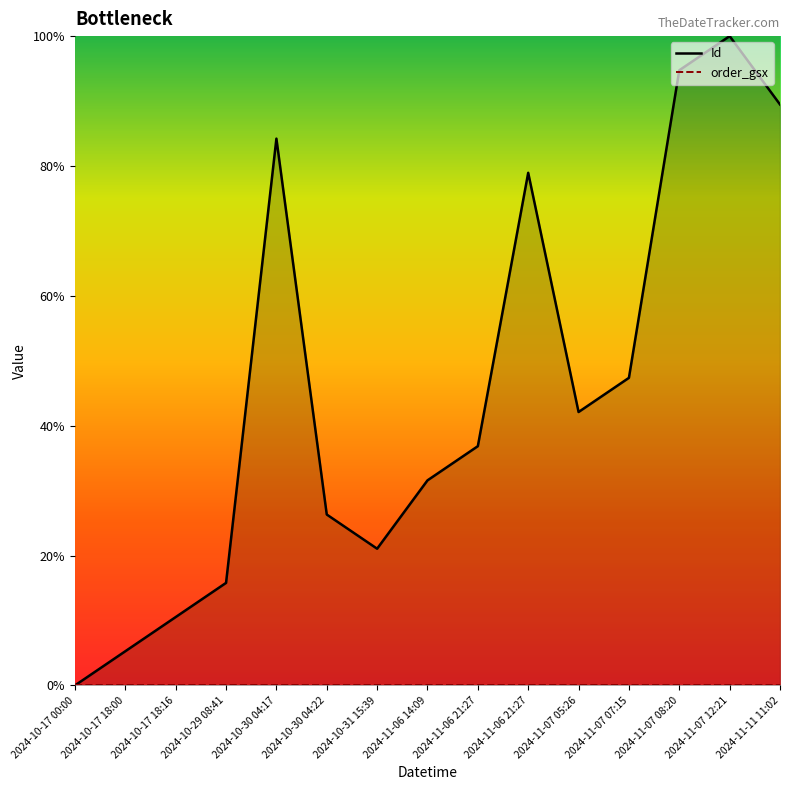

The value of Id at 2024-10-30 04:22 is 41.5. True or false?

False